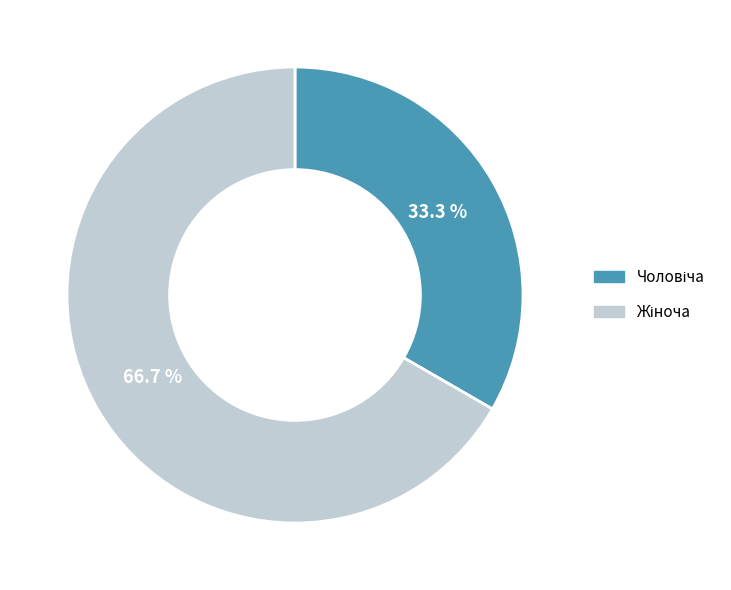

Is there any slice that represents more than half of the pie?

Yes